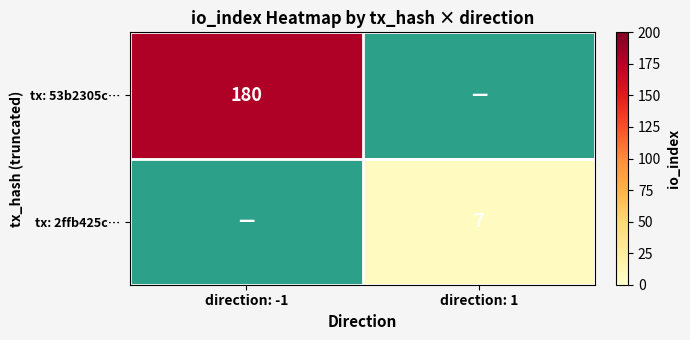

True or false: tx: 53b2305c… has a value of 180 at direction: -1.

True